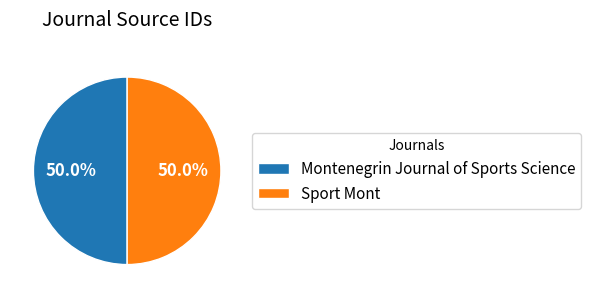

Is it true that Sport Mont is 50% of the pie?

True